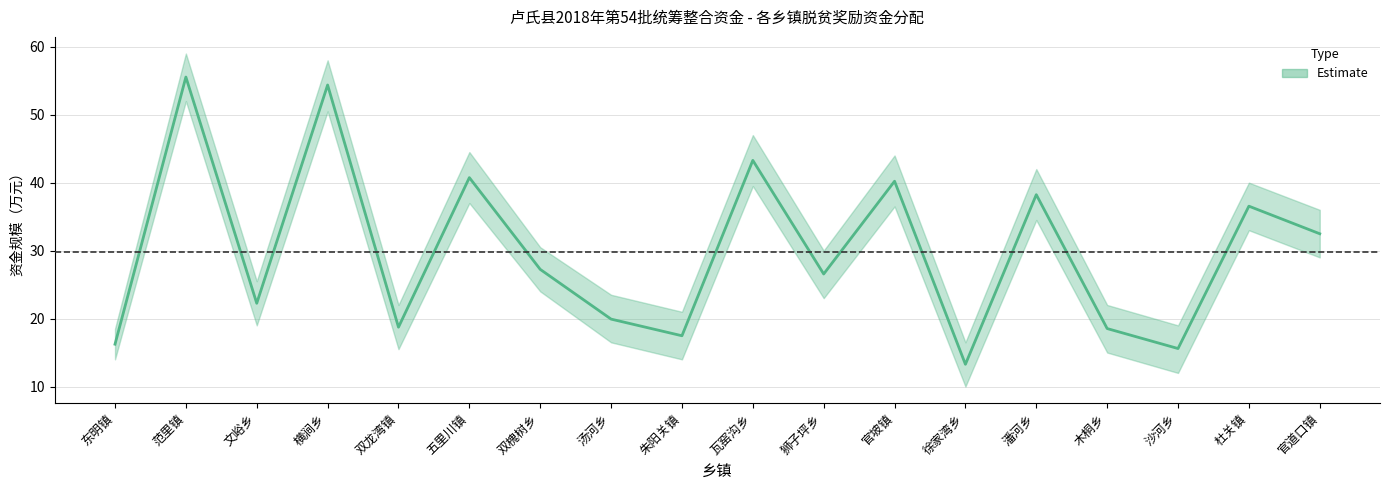

True or false: 下界 and 脱贫奖励资金 cross at least once.

False